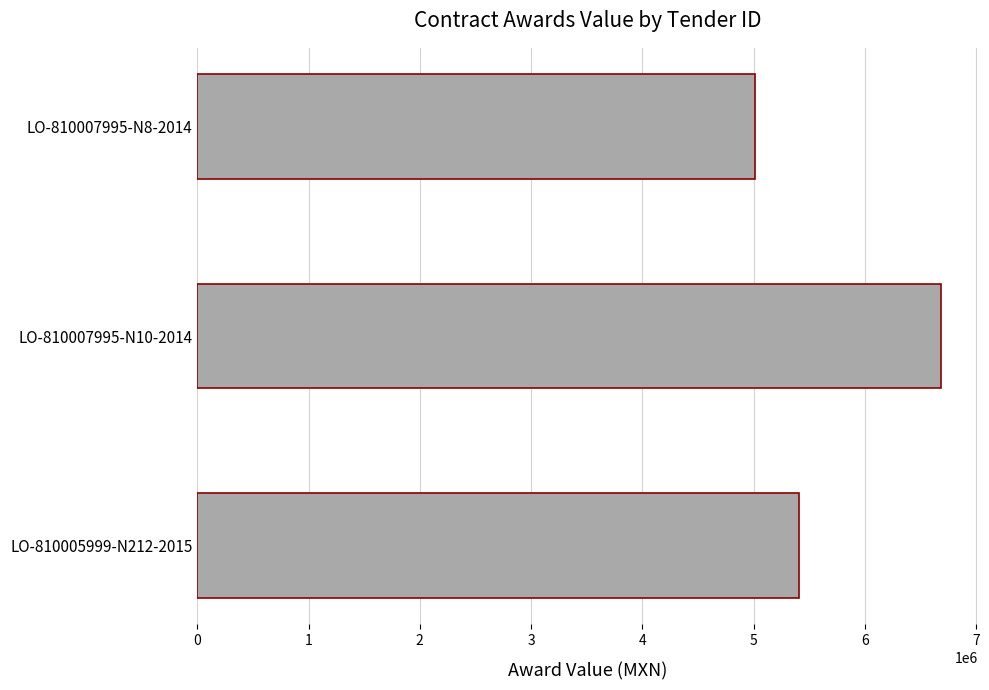

Is it true that the value at LO-810007995-N8-2014 is 5015831.7?

True